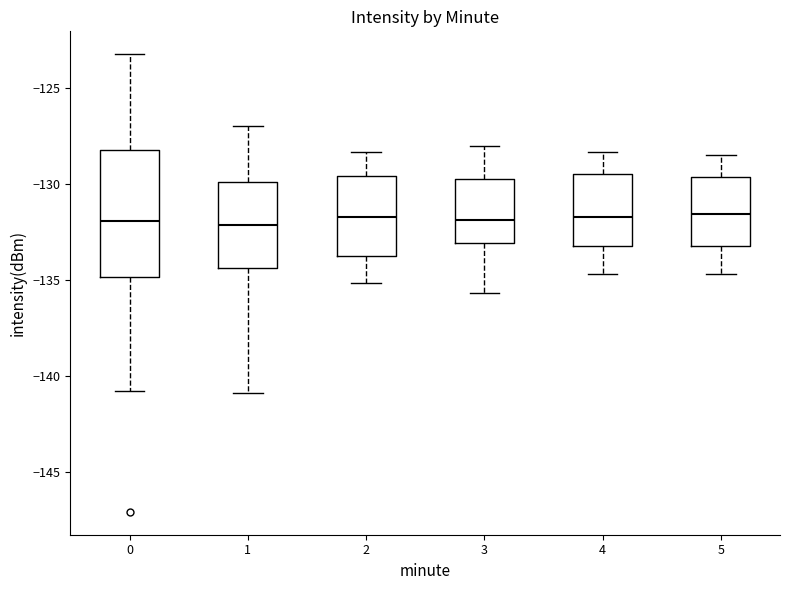

Reading left to right, read every box against the y-axis: the position of its median line, the range the box covers, and the ends of its whiskers. The values are not printed on the chart, so give them approximately, as read against the axis.

0: median -132.0, box -135.0 to -128.0, whiskers -141.0 to -123.0
1: median -132.0, box -134.5 to -130.0, whiskers -141.0 to -127.0
2: median -131.5, box -133.5 to -129.5, whiskers -135.0 to -128.5
3: median -132.0, box -133.0 to -129.5, whiskers -135.5 to -128.0
4: median -131.5, box -133.0 to -129.5, whiskers -134.5 to -128.5
5: median -131.5, box -133.0 to -129.5, whiskers -134.5 to -128.5